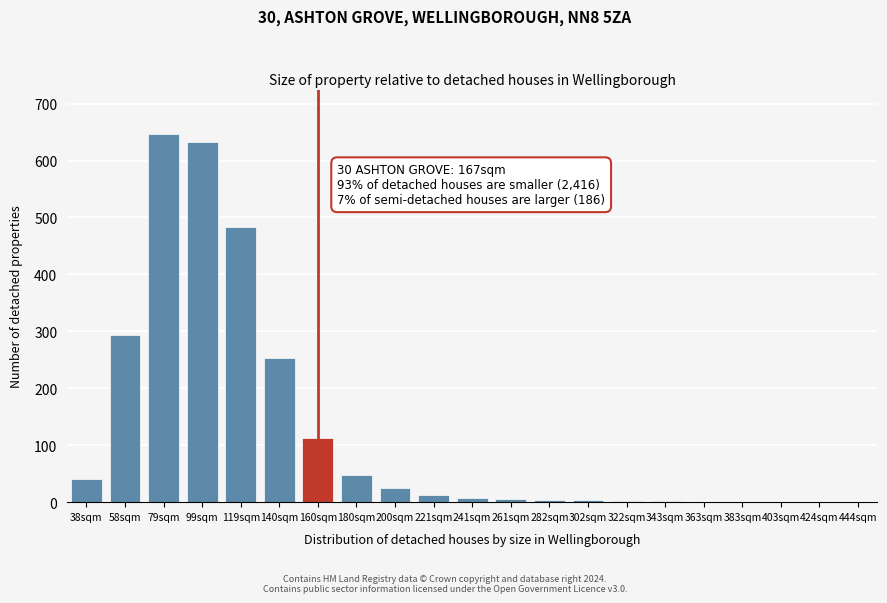

What is the sum of all values?

2574